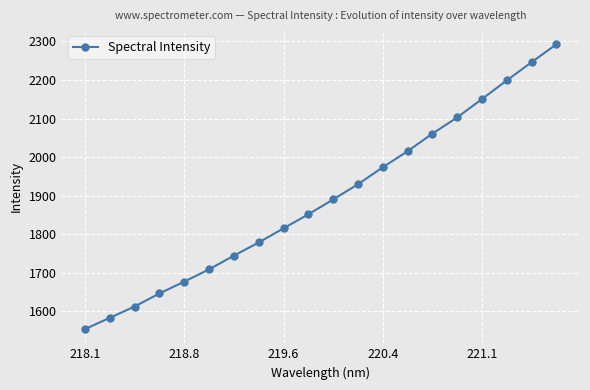

Does the chart display data point markers on the line(s)?

Yes